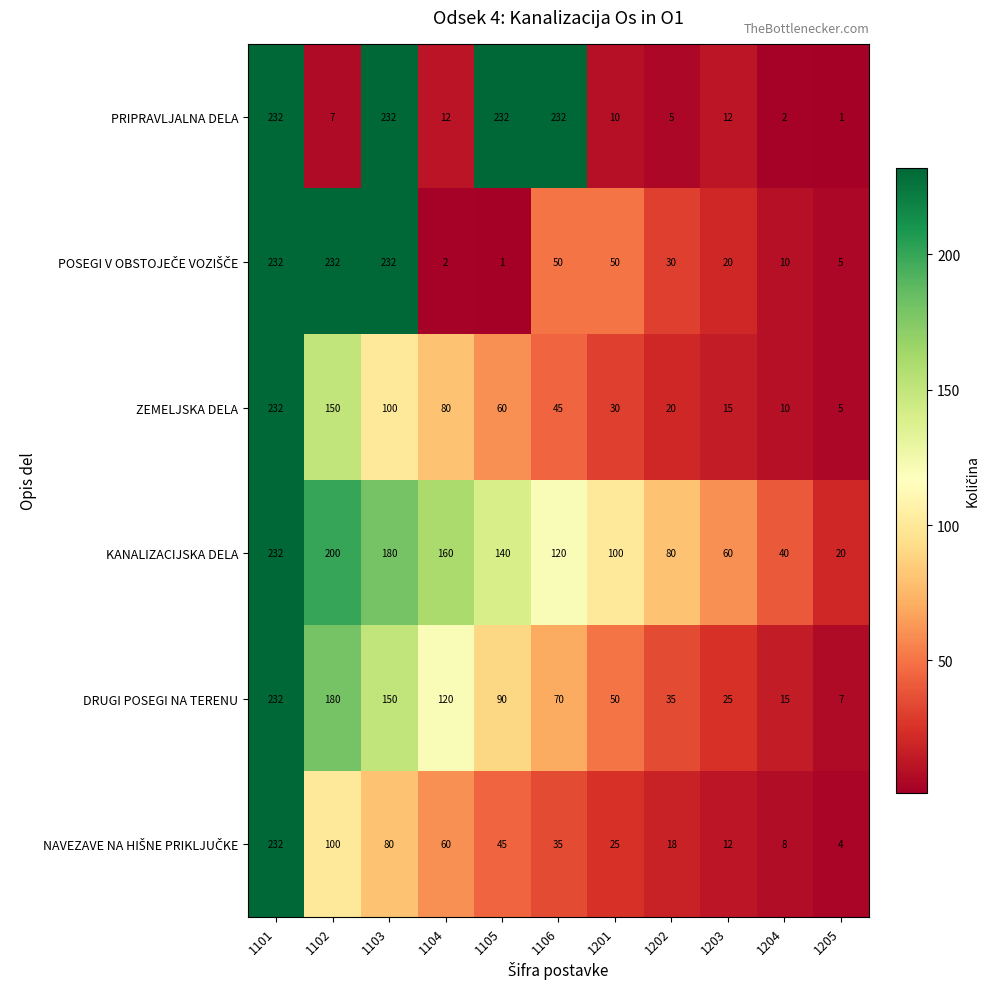

Which series changed the most between 1104 and 1202?

DRUGI POSEGI NA TERENU